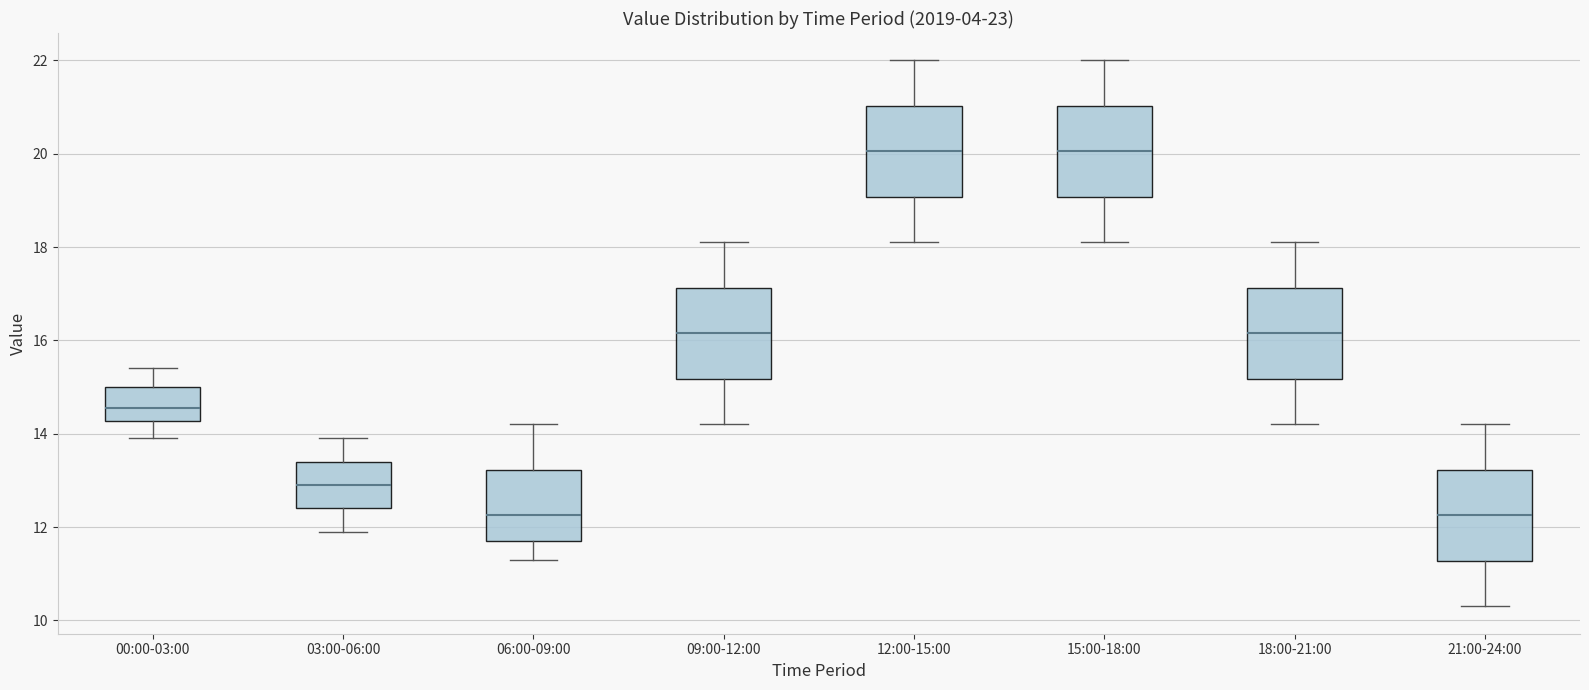

Reading left to right, read every box against the y-axis: the position of its median line, the range the box covers, and the ends of its whiskers. The values are not printed on the chart, so give them approximately, as read against the axis.

00:00-03:00: median 14.6, box 14.2 to 15.0, whiskers 14.0 to 15.4
03:00-06:00: median 13.0, box 12.4 to 13.4, whiskers 12.0 to 14.0
06:00-09:00: median 12.2, box 11.8 to 13.2, whiskers 11.4 to 14.2
09:00-12:00: median 16.2, box 15.2 to 17.2, whiskers 14.2 to 18.2
12:00-15:00: median 20.0, box 19.0 to 21.0, whiskers 18.2 to 22.0
15:00-18:00: median 20.0, box 19.0 to 21.0, whiskers 18.2 to 22.0
18:00-21:00: median 16.2, box 15.2 to 17.2, whiskers 14.2 to 18.2
21:00-24:00: median 12.2, box 11.2 to 13.2, whiskers 10.4 to 14.2